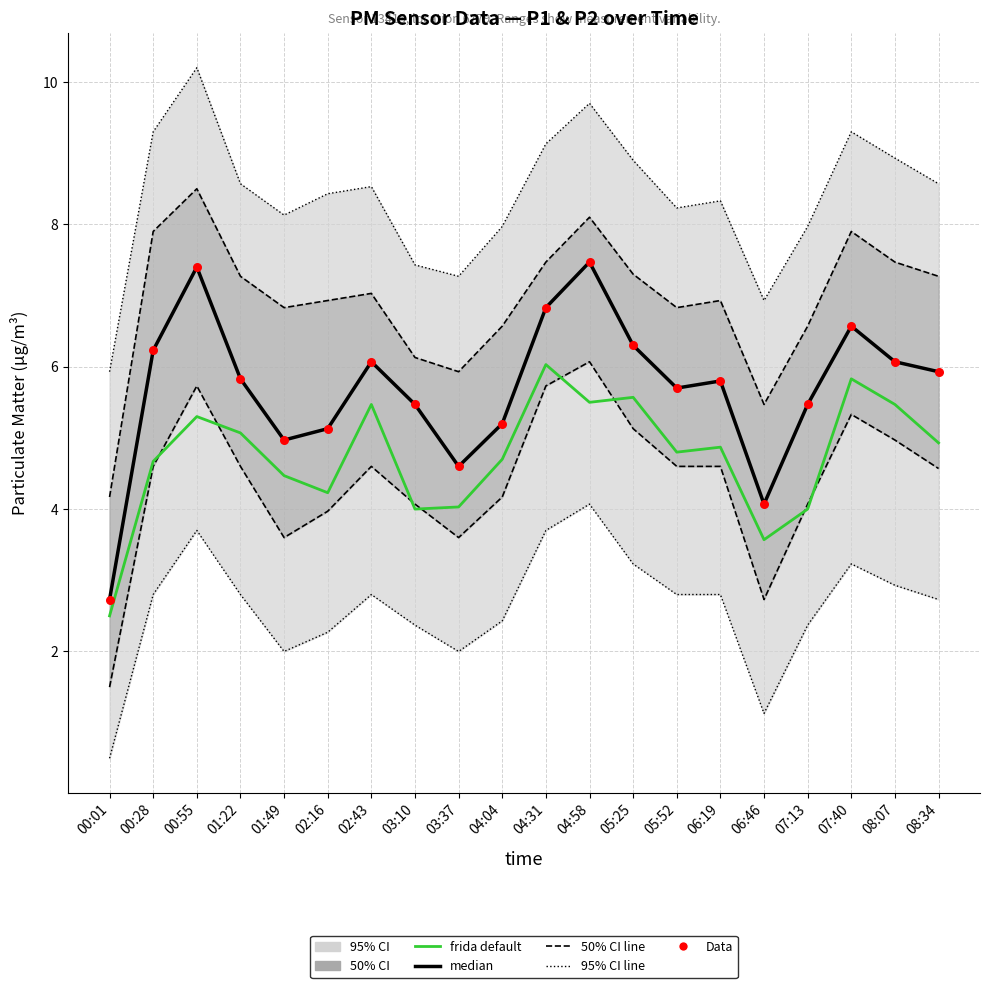

At how many categories does at least one series exceed 5?

16